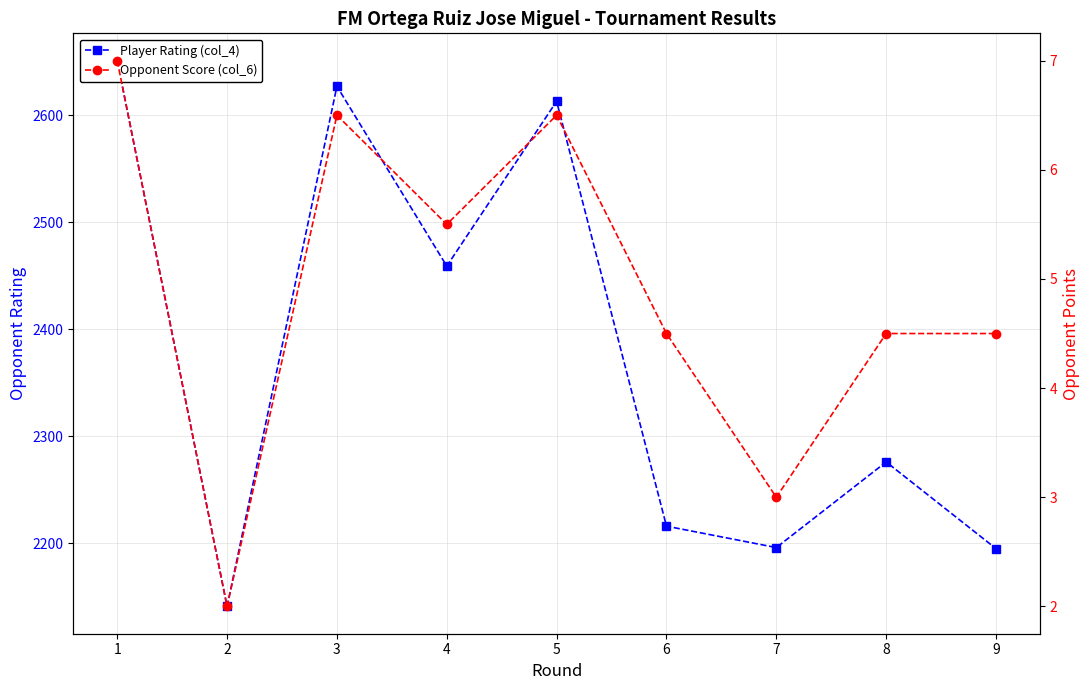

Reading right to left, transcribe all the data shown in this chart.

Player Rating (col_4): 2195.0	2276.0	2196.0	2216.0	2613.0	2459.0	2627.0	2141.0	2651.0
Opponent Score (col_6): 4.5	4.5	3.0	4.5	6.5	5.5	6.5	2.0	7.0